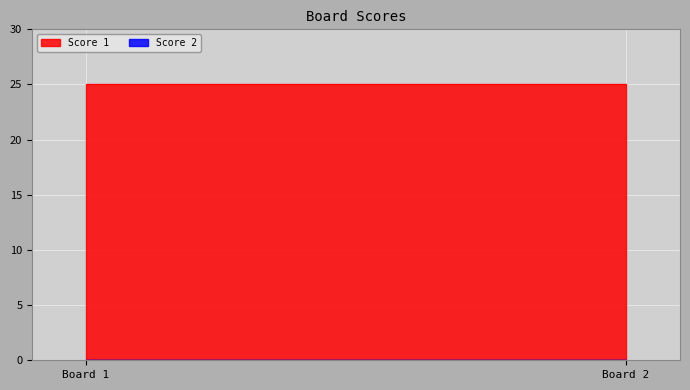

Which series has the largest total across all categories?

Score 1